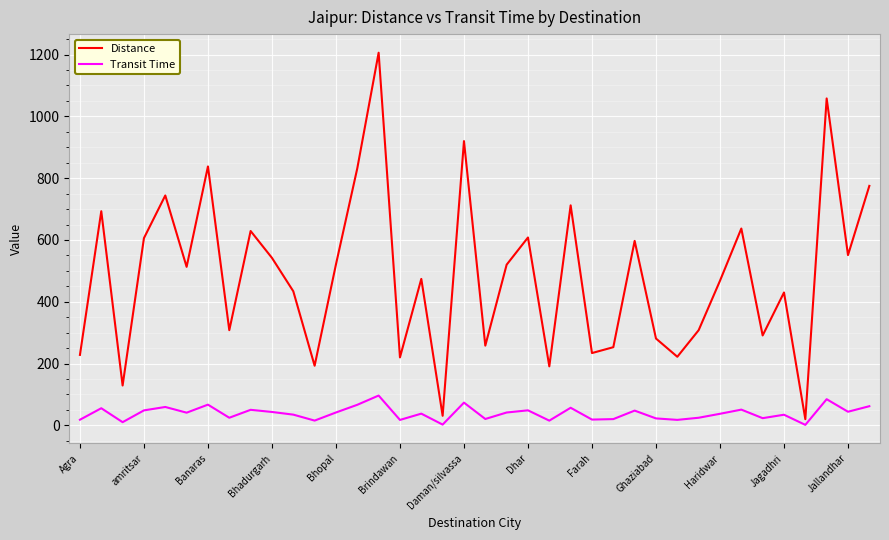

Which series has the widest spread of values?

Distance